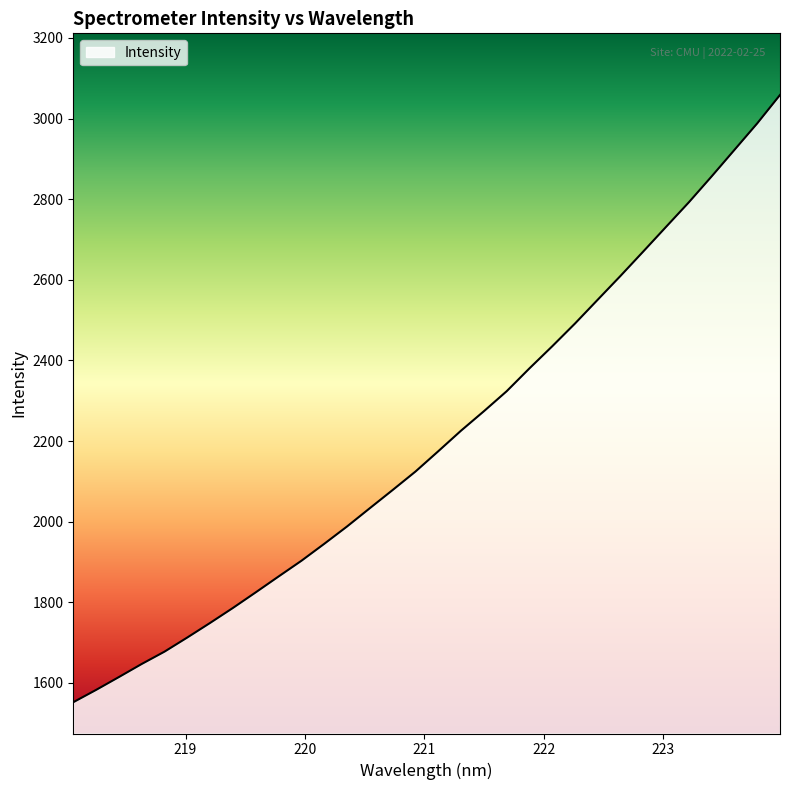

What is the greatest value displayed?

3058.6